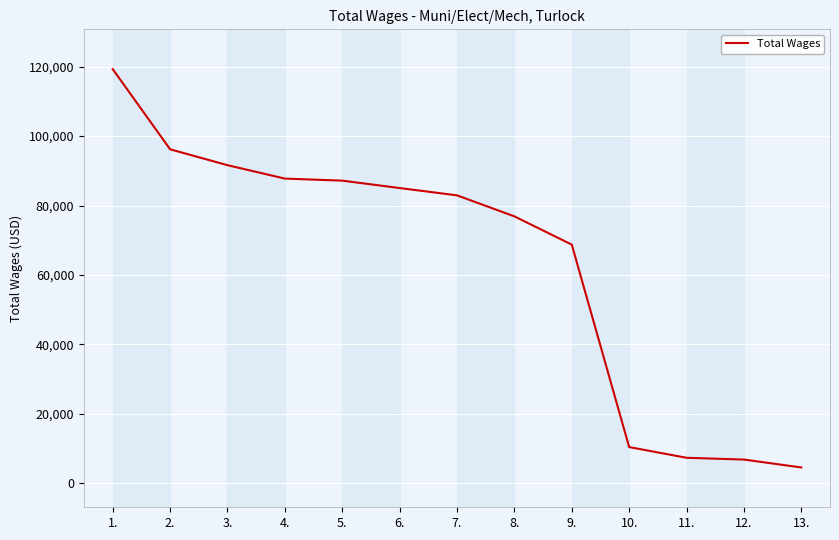

What is the greatest value displayed?

119256